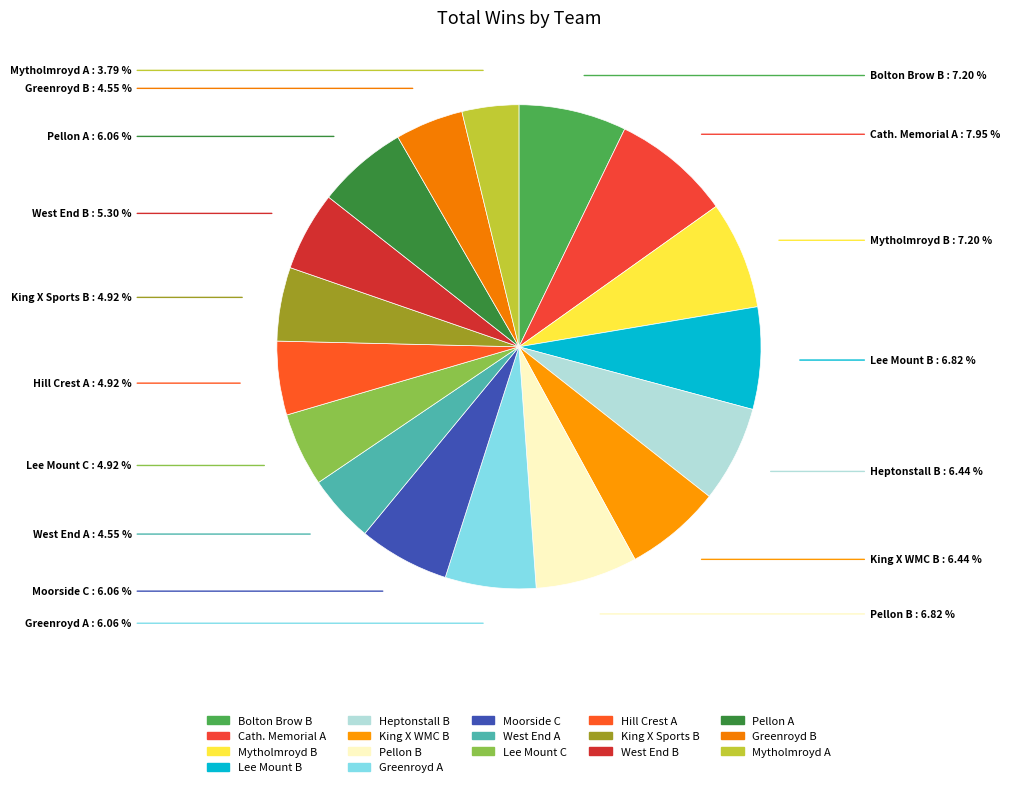

Do King X WMC B and Pellon B together represent more than half of the pie?

No